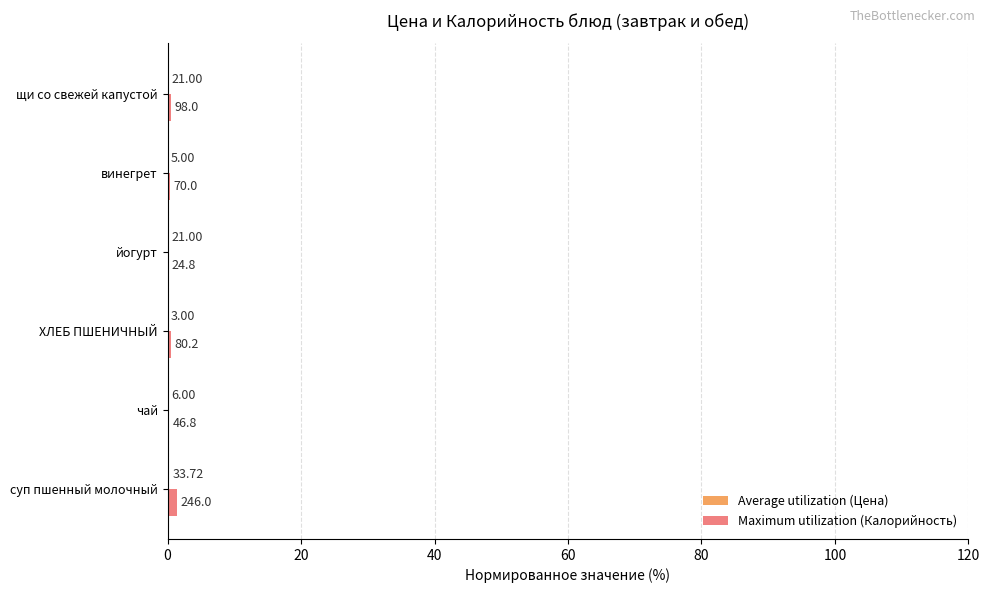

How many bars are there in total?

12